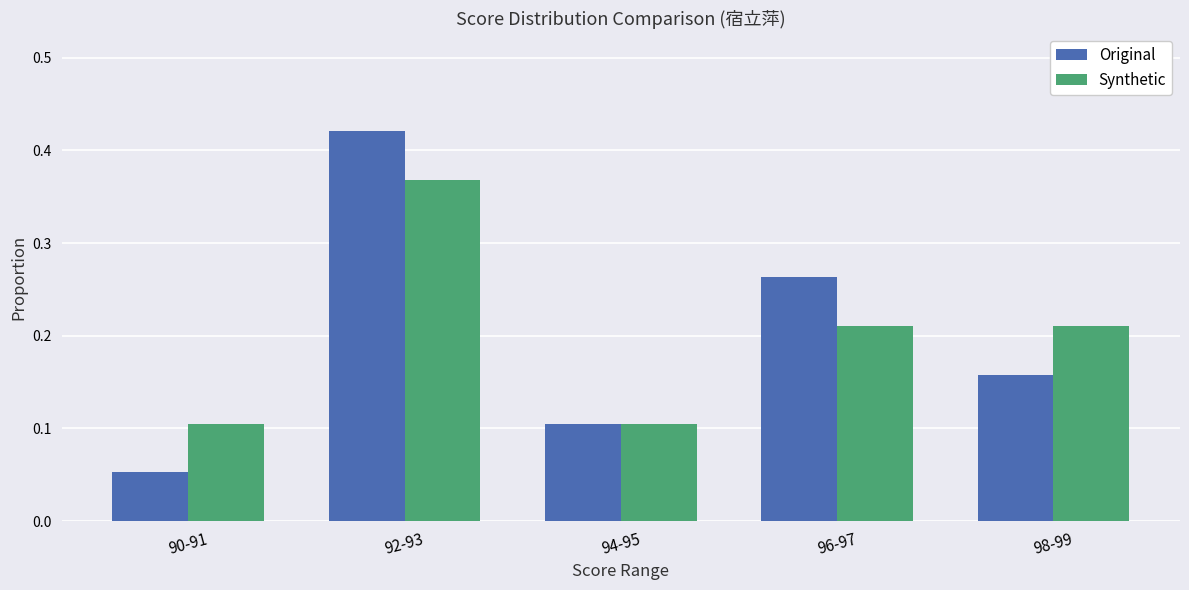

At which category is the sum across all series the highest?

92-93